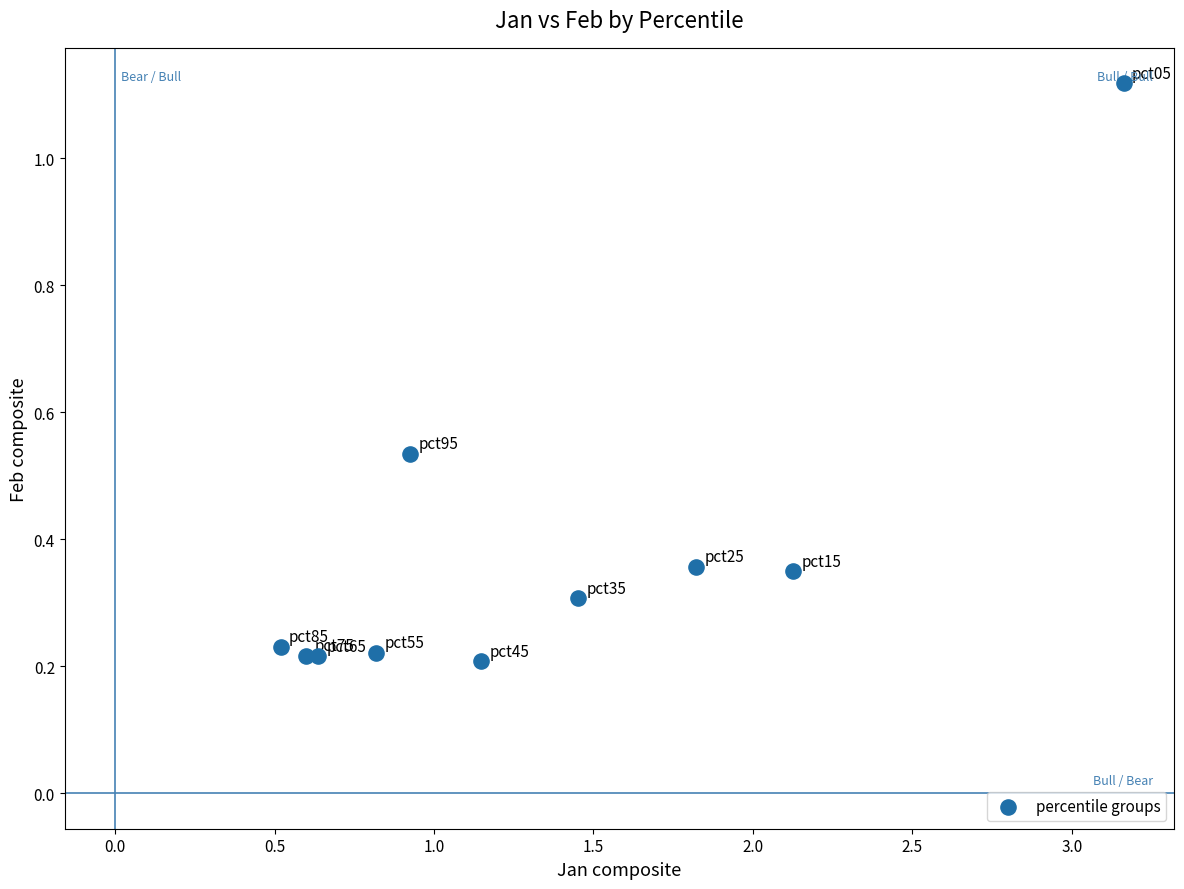

What is the range of X values (max minus min)?

2.6